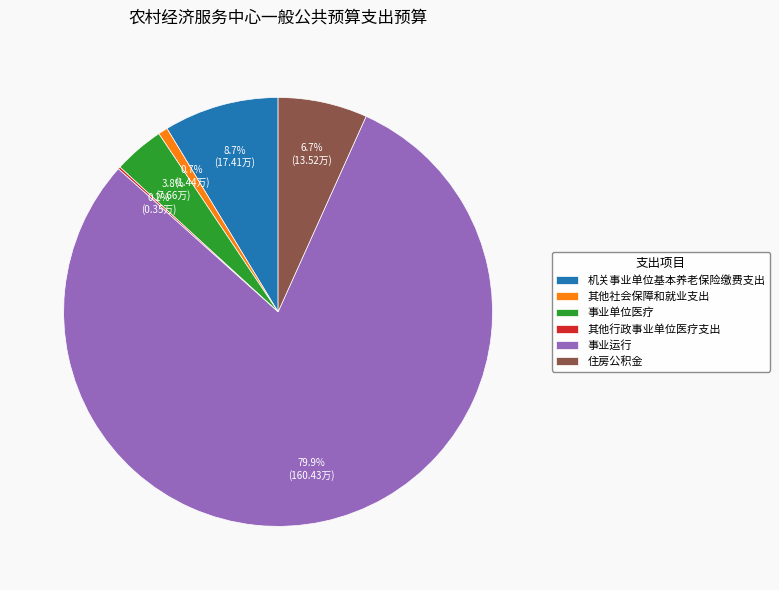

To the nearest percent, what is the difference between the largest and smallest slice percentages?

80%